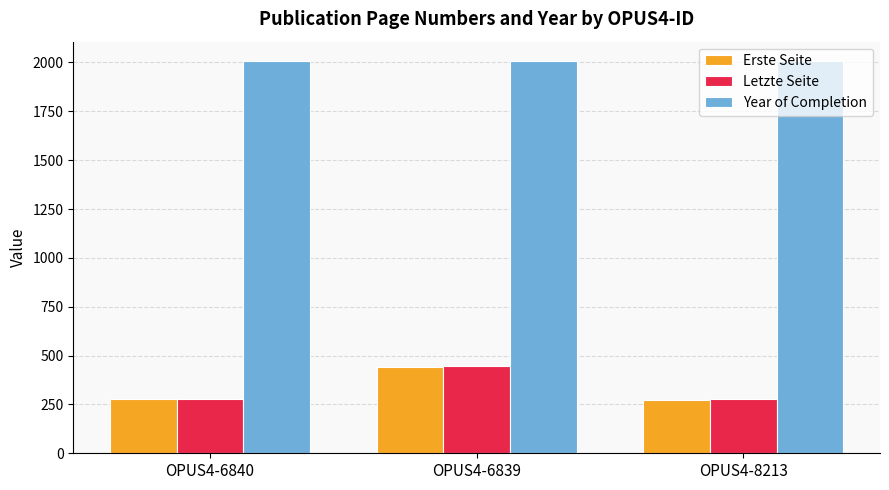

What are all the series names shown in the legend?

Erste Seite, Letzte Seite, Year of Completion